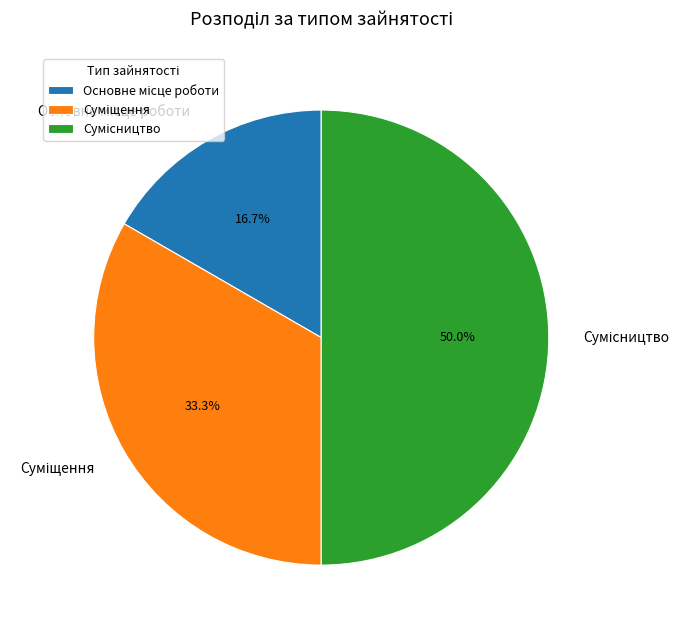

To the nearest percent, what percentage of the pie is Сумісництво?

50%